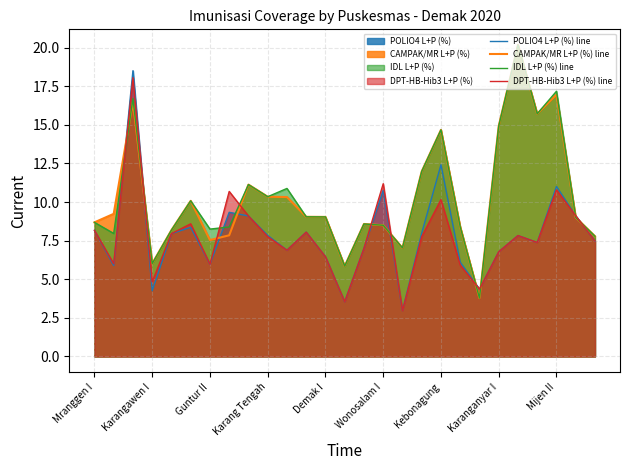

What is the spread (max minus min) of values at Wonosalam I?

2.7